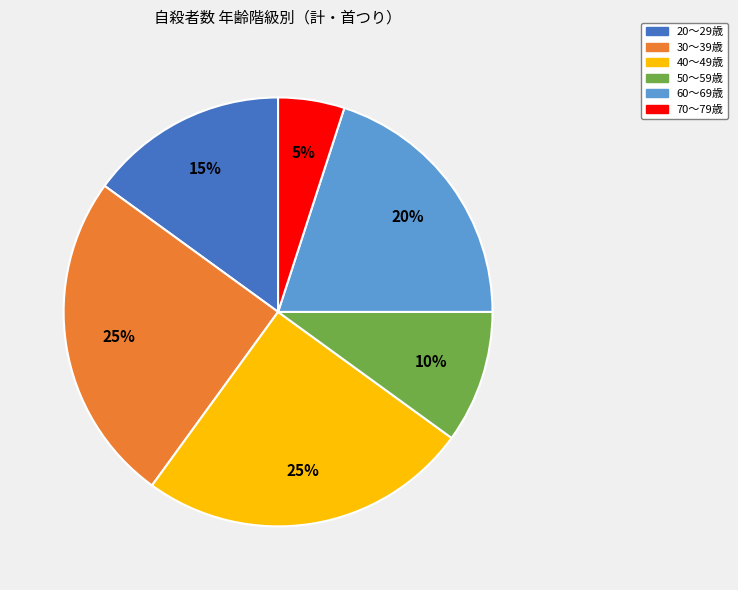

Count the number of slices in the pie.

6